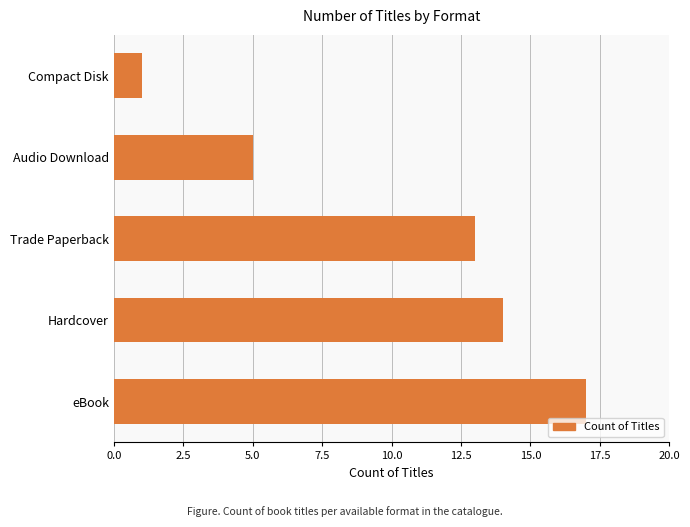

Read the value at Audio Download.

5